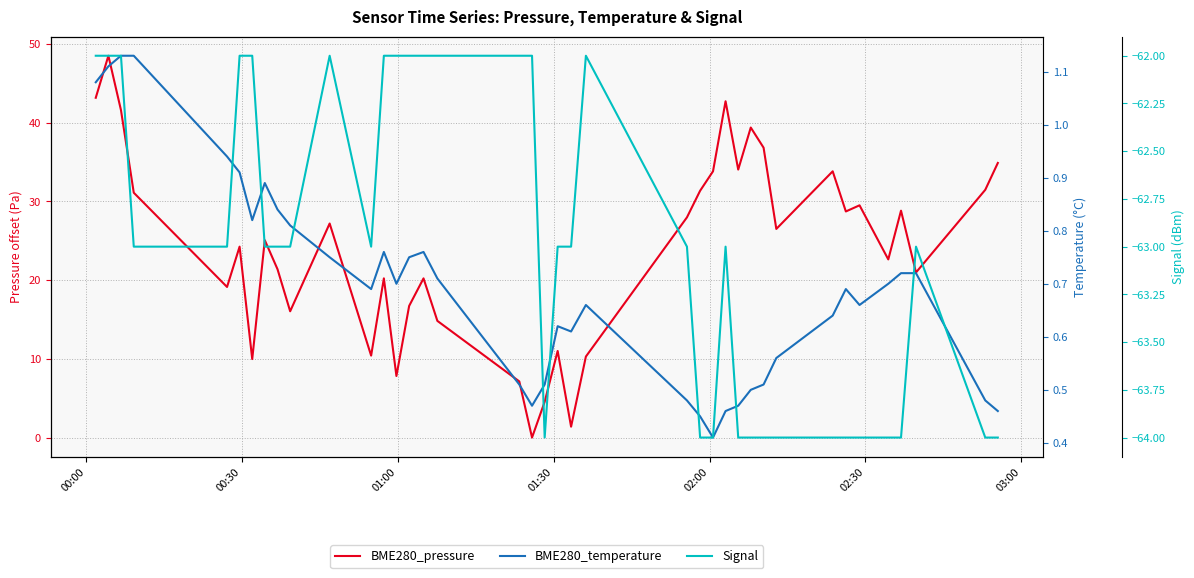

True or false: Signal and BME280_pressure intersect in this chart.

False